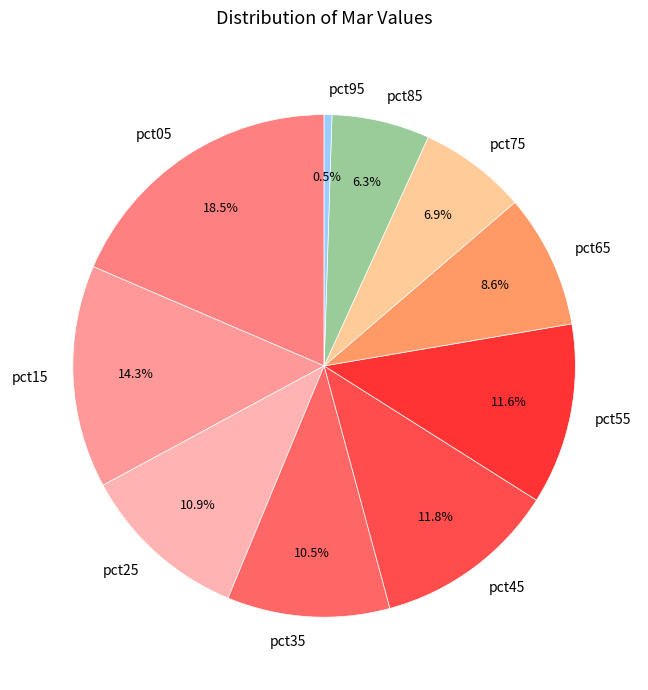

Is there any slice that represents more than half of the pie?

No